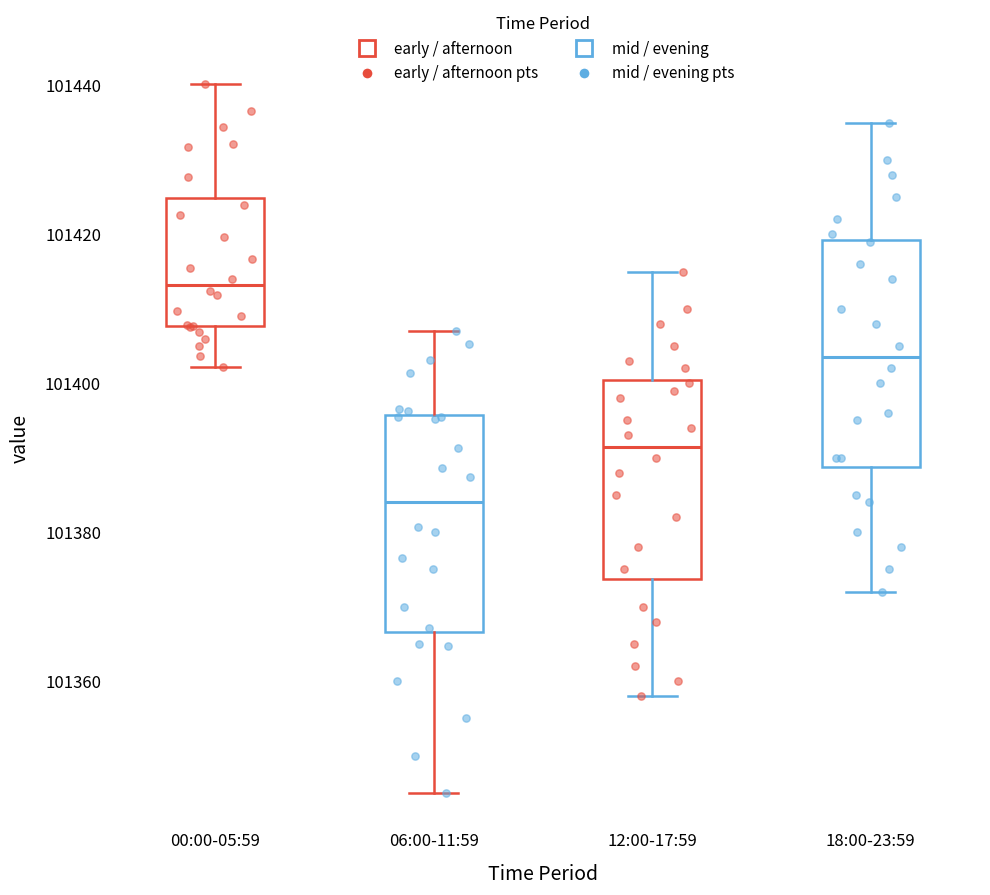

Reading left to right, read every box against the y-axis: the position of its median line, the range the box covers, and the ends of its whiskers. The values are not printed on the chart, so give them approximately, as read against the axis.

00:00-05:59: median 101414, box 101408 to 101424, whiskers 101402 to 101440
06:00-11:59: median 101384, box 101366 to 101396, whiskers 101346 to 101406
12:00-17:59: median 101392, box 101374 to 101400, whiskers 101358 to 101416
18:00-23:59: median 101404, box 101388 to 101420, whiskers 101372 to 101436